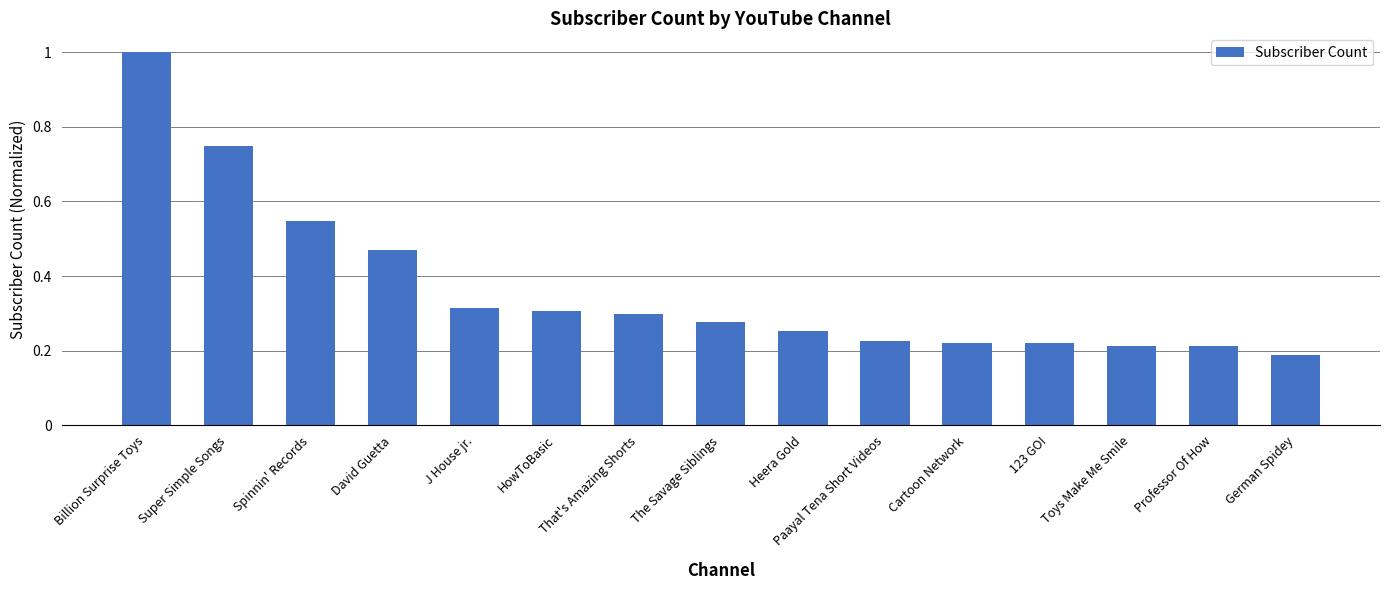

What is the difference between the second highest and minimum values?

0.6